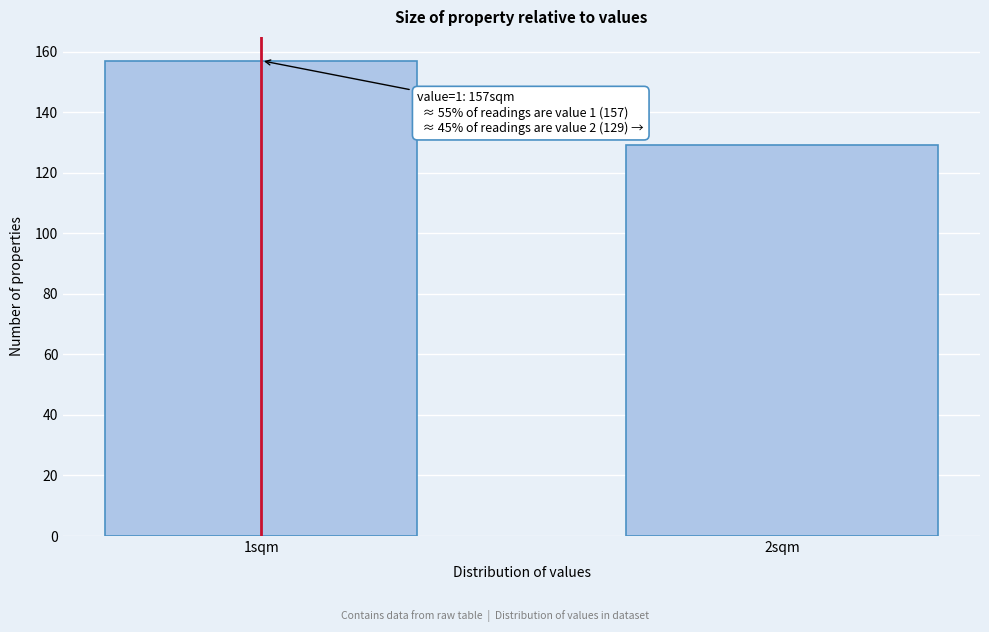

Reading left to right, extract all data points from this chart.

157	129